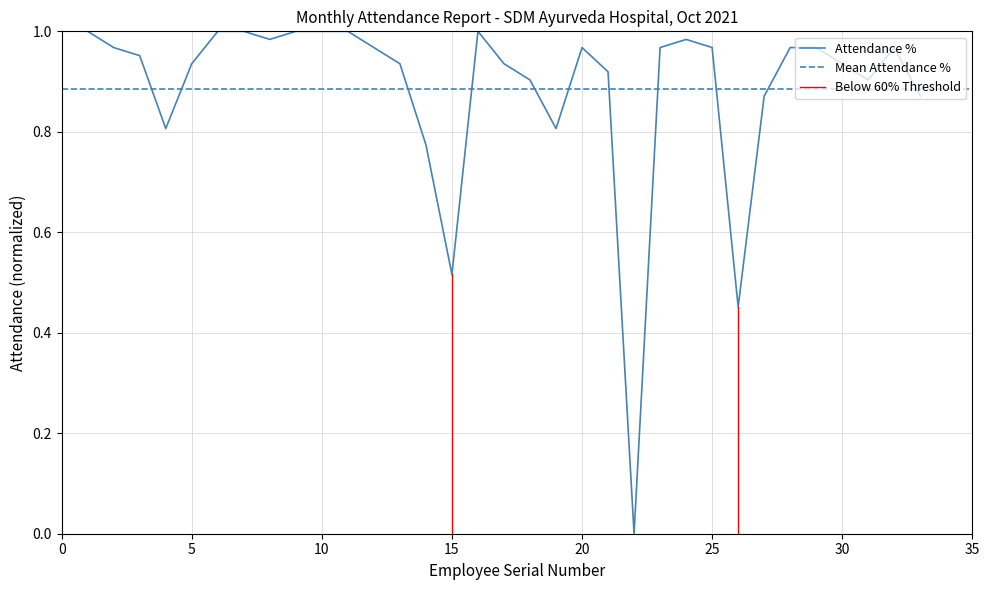

What is the maximum value shown in the chart?

1.0